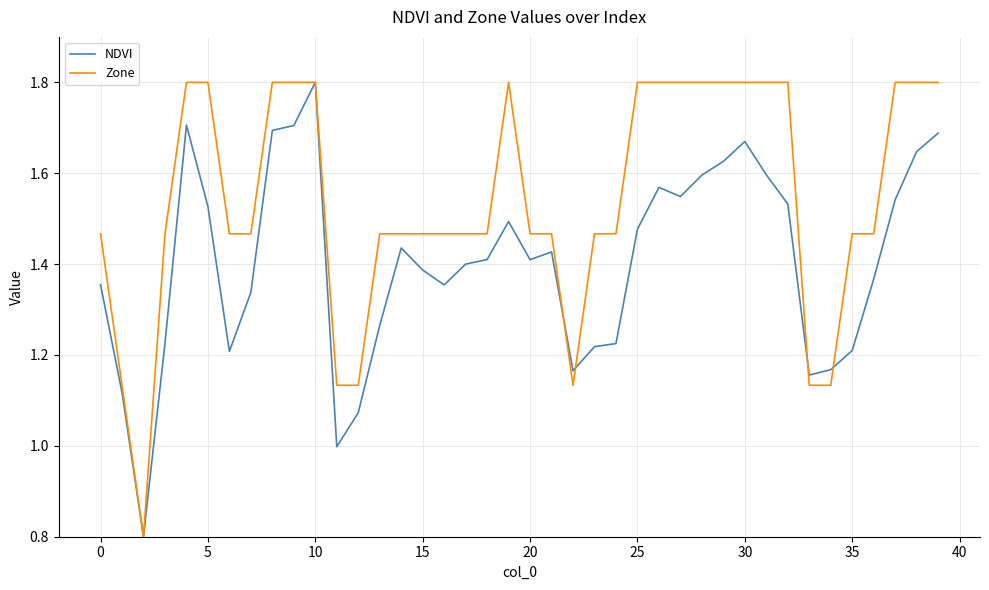

How many lines are shown in the chart?

2